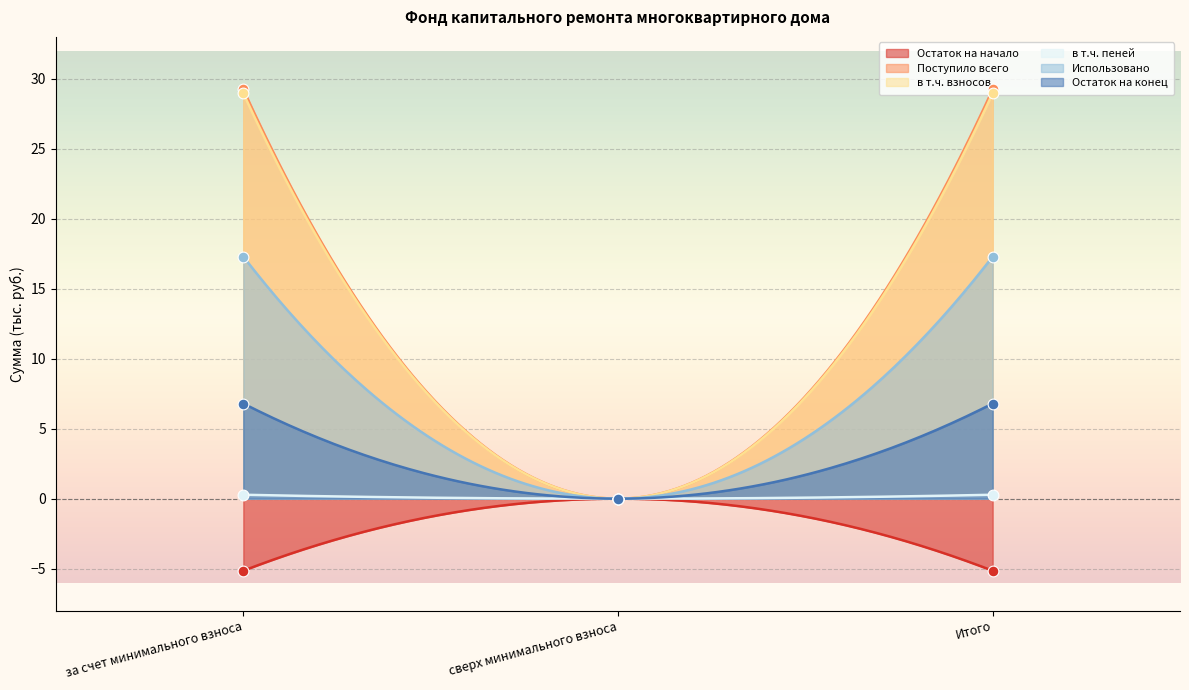

At how many categories does at least one series exceed 18?

2